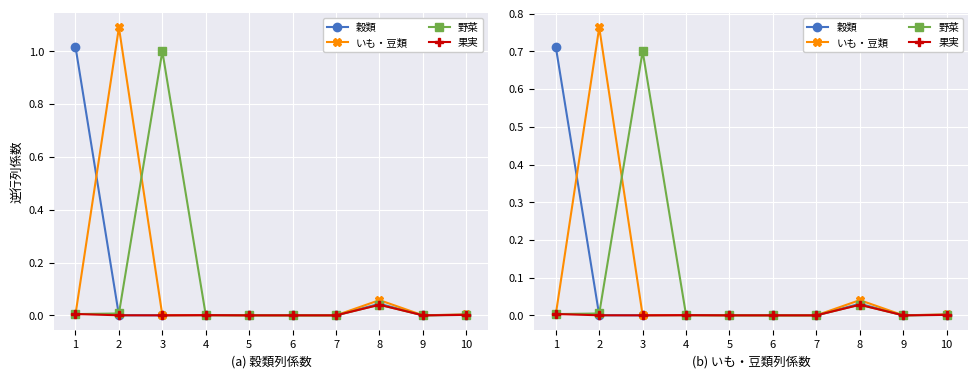

At how many categories does at least one series exceed 0?

10